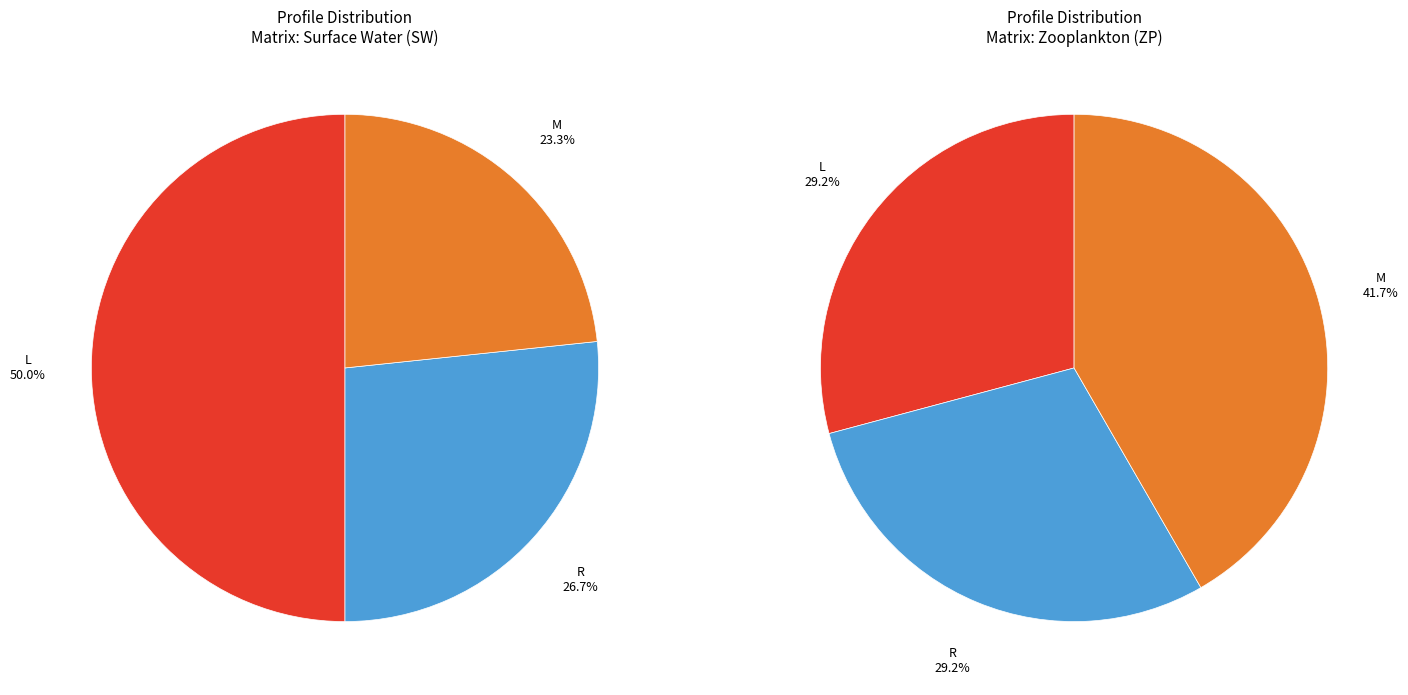

What is the smallest slice in the pie chart?

M